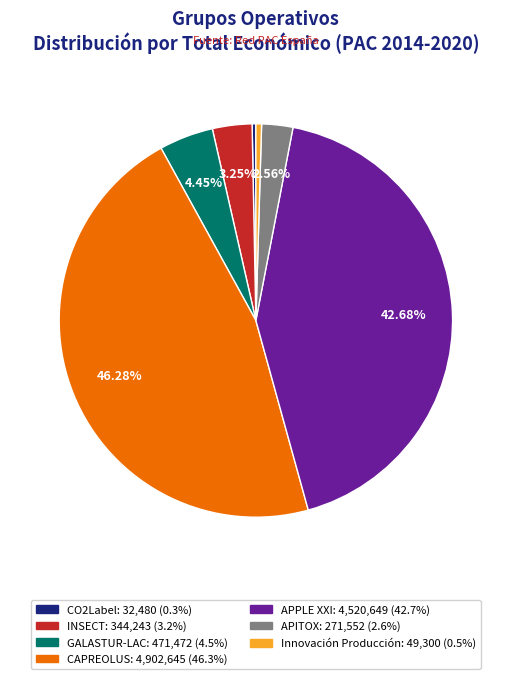

To the nearest percent, what portion does CAPREOLUS represent?

46%